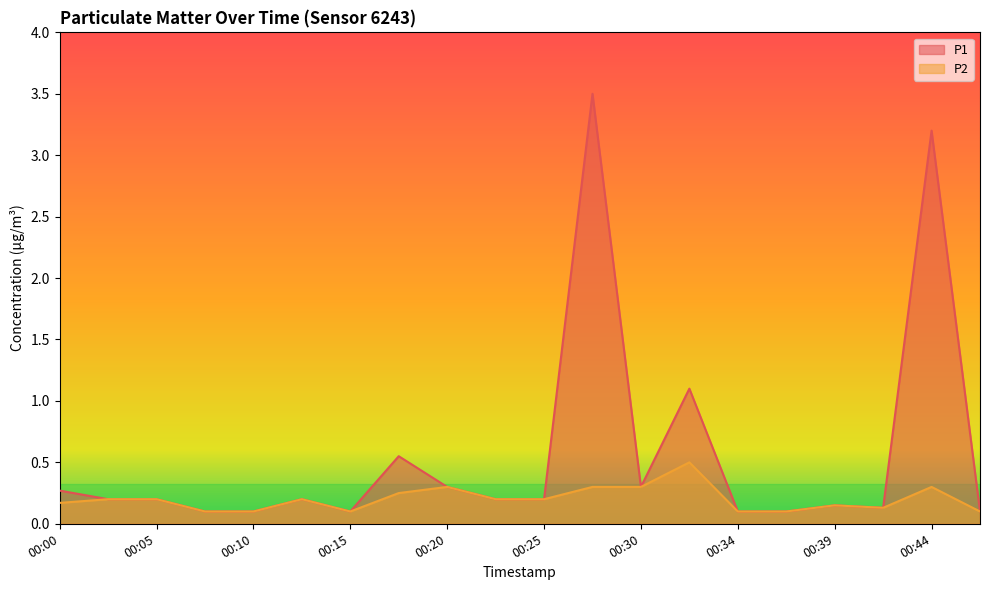

What are all the series names shown in the legend?

P1, P2